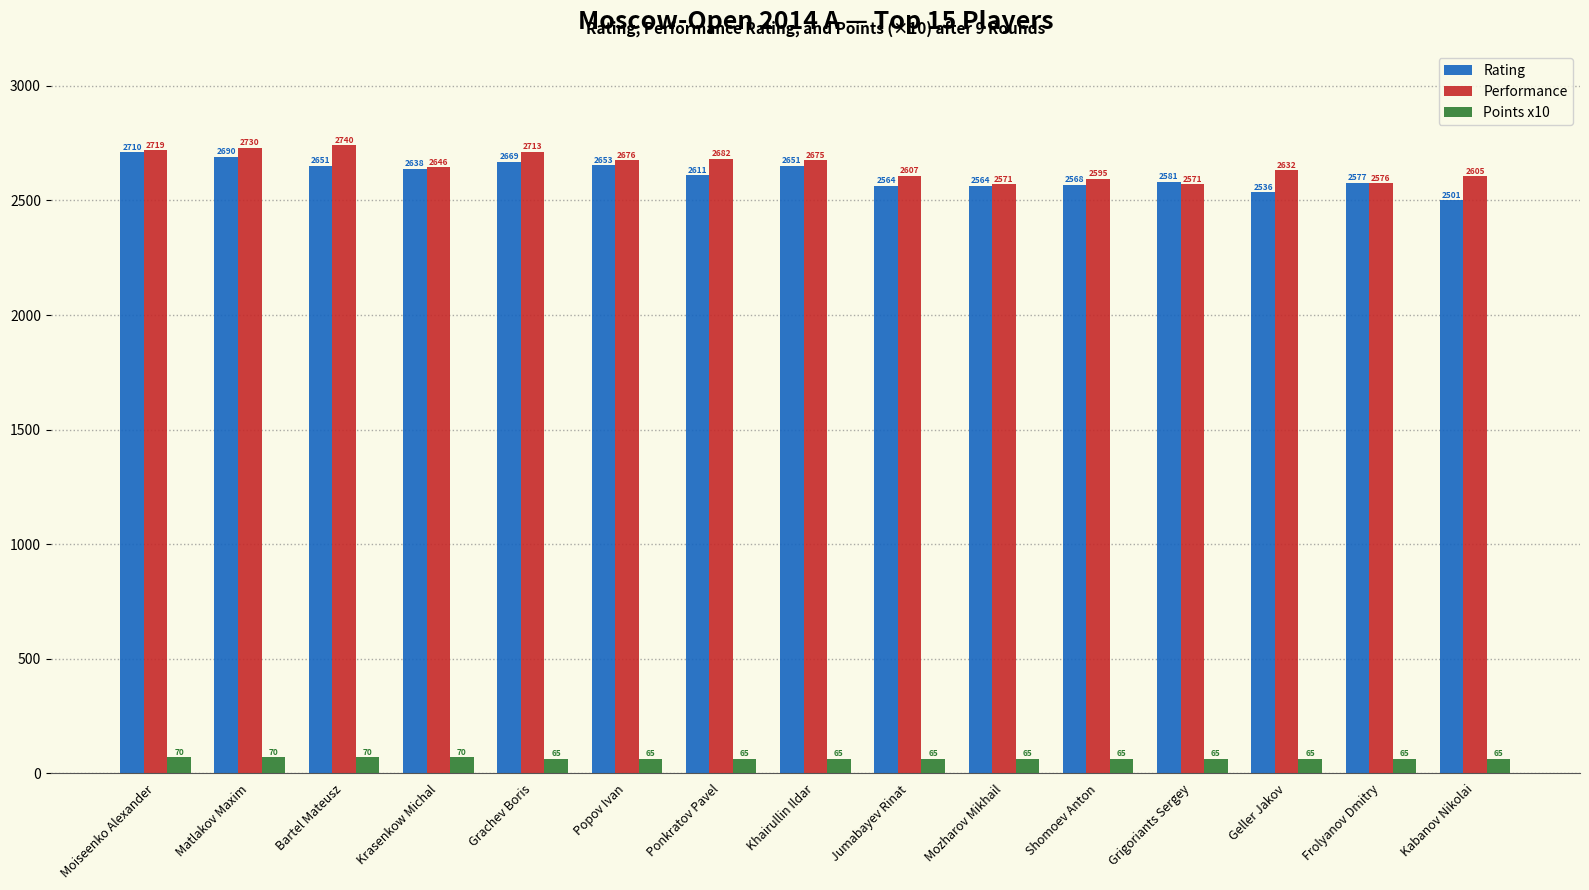

What is the total value across all series at Grachev Boris?

5447